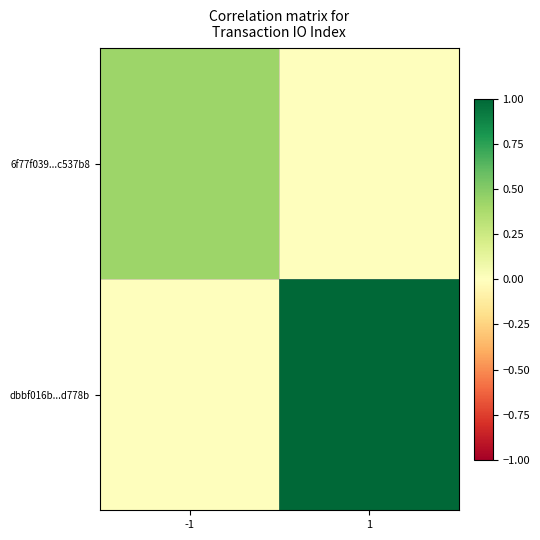

Which has a higher value, -1 or 1?

-1